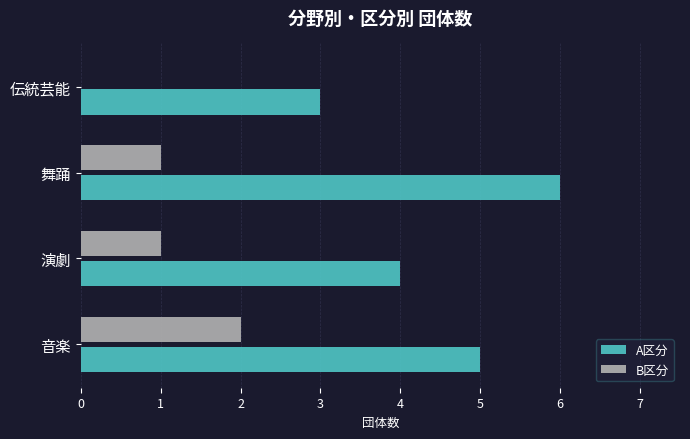

The A区分 series shows 5 at 伝統芸能. True or false?

False